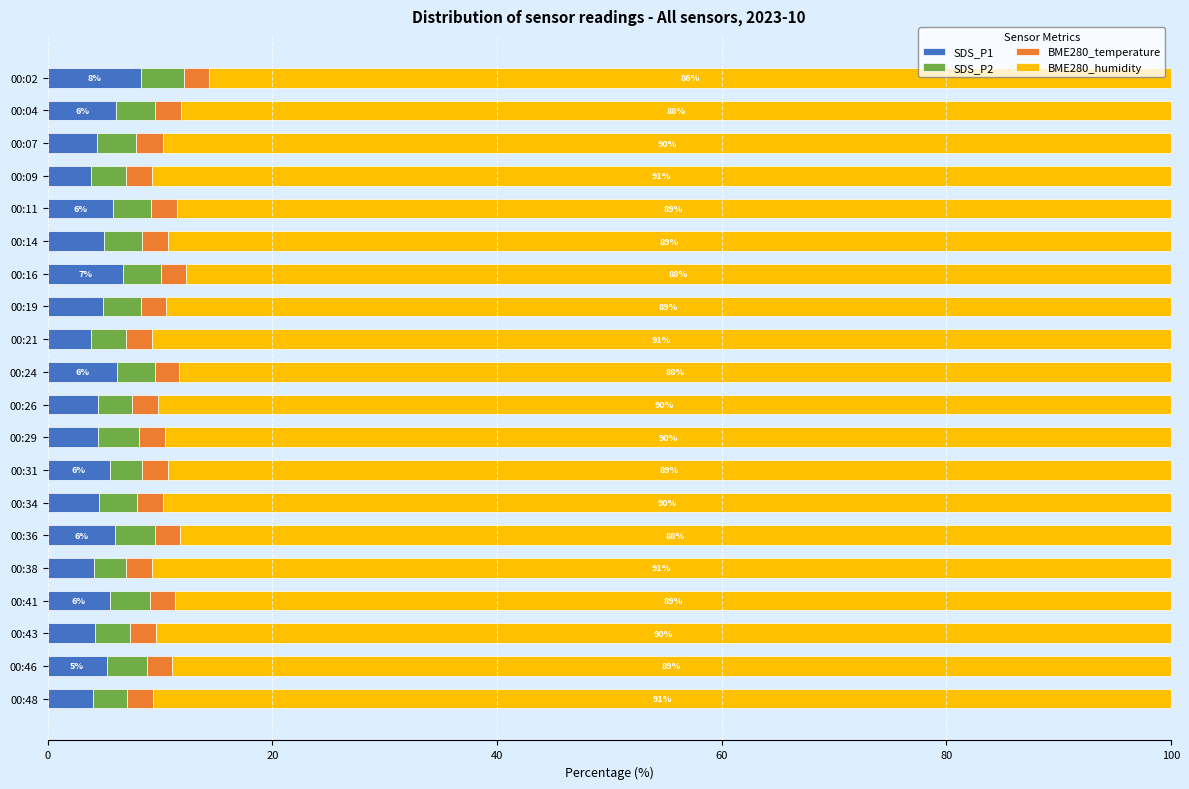

What is the difference between the maximum and minimum values in the SDS_P1 series?

4.4